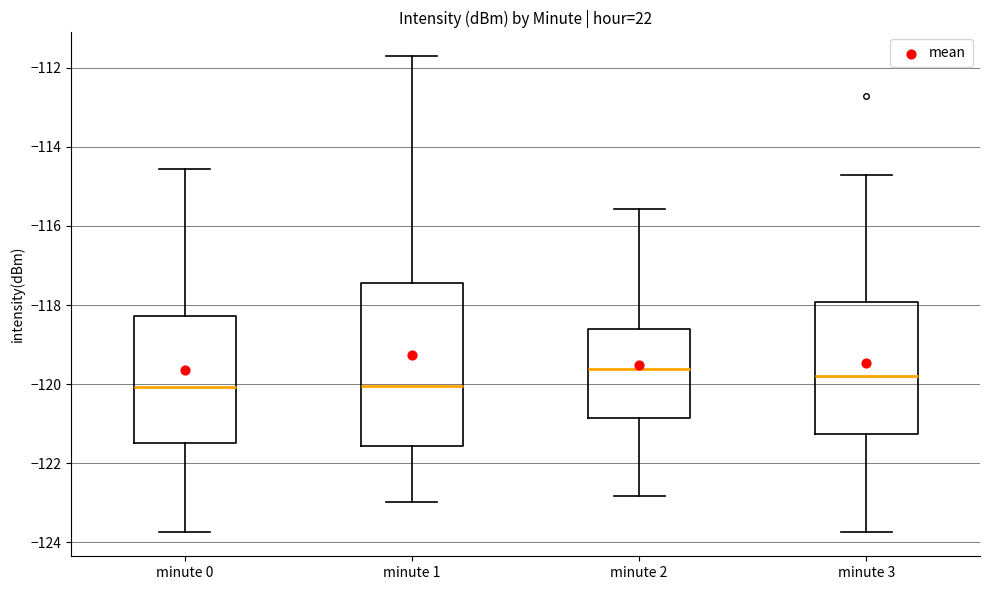

Reading left to right, transcribe this box plot: for each box, give where its median line is, the range the box spans, and where its two whiskers end, as read against the y-axis. The values are not printed on the chart, so give them approximately, as read against the axis.

minute 0: median -120.0, box -121.4 to -118.2, whiskers -123.8 to -114.6
minute 1: median -120.0, box -121.6 to -117.4, whiskers -123.0 to -111.8
minute 2: median -119.6, box -120.8 to -118.6, whiskers -122.8 to -115.6
minute 3: median -119.8, box -121.2 to -118.0, whiskers -123.8 to -114.8